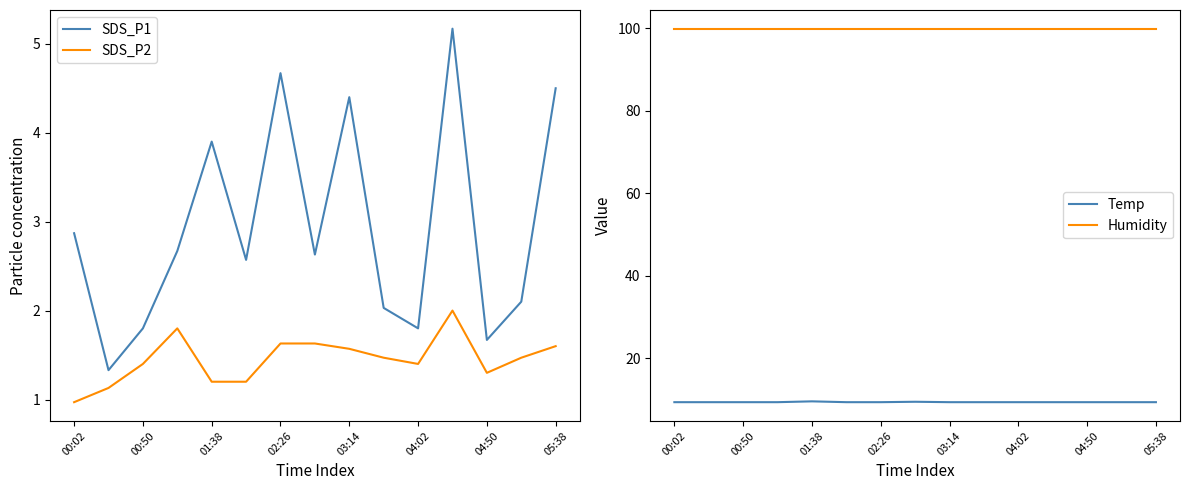

Does the chart have visible grid lines?

No